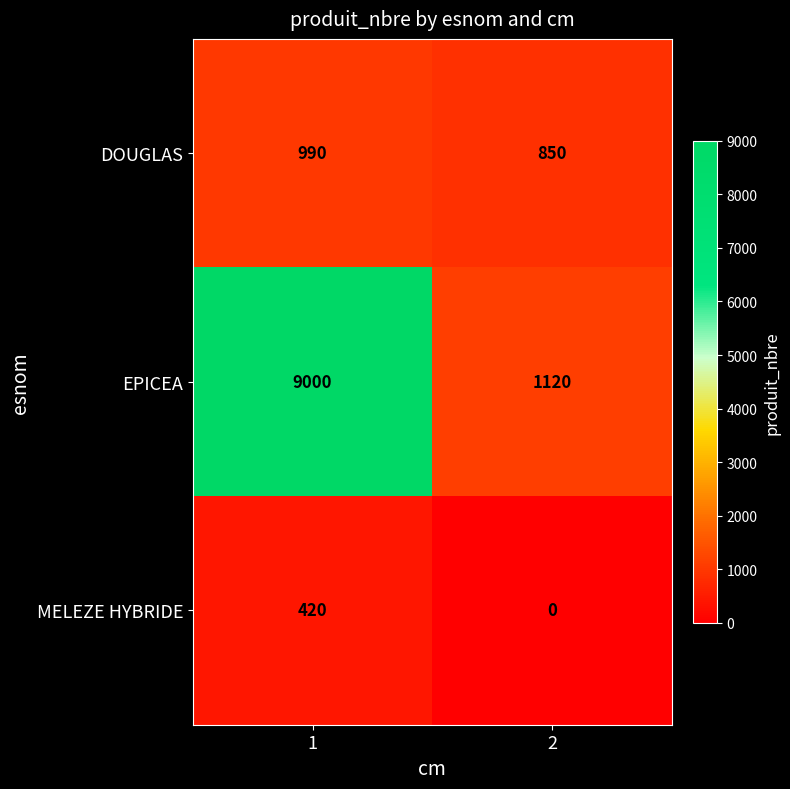

Which series has the largest total across all categories?

EPICEA